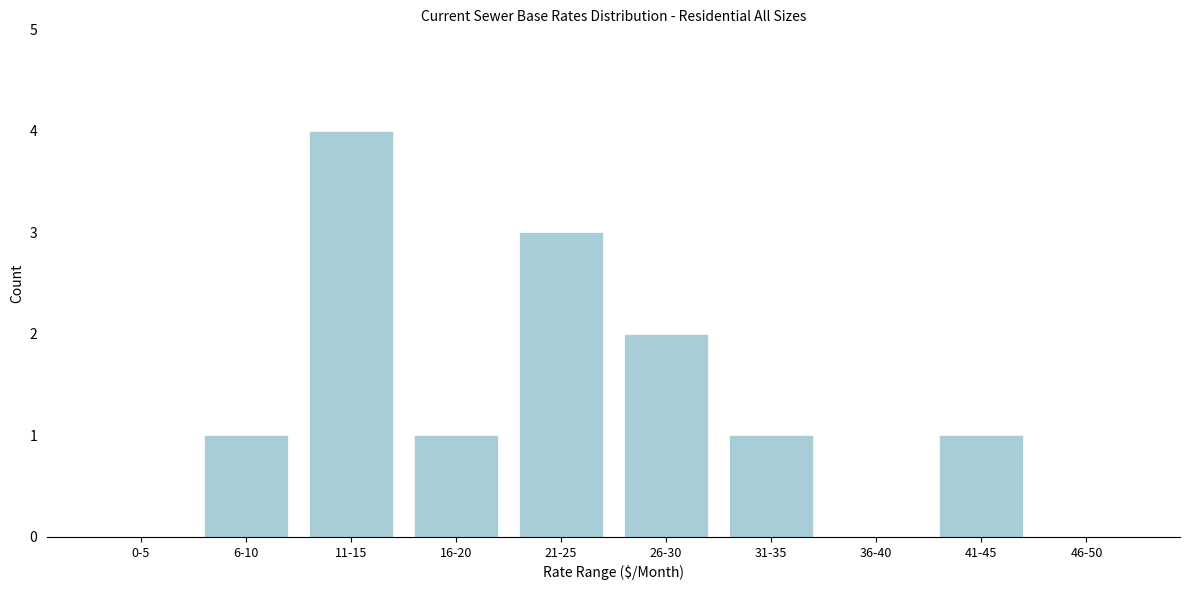

Reading left to right, extract all data points from this chart.

0-5=0	6-10=1	11-15=4	16-20=1	21-25=3	26-30=2	31-35=1	36-40=0	41-45=1	46-50=0